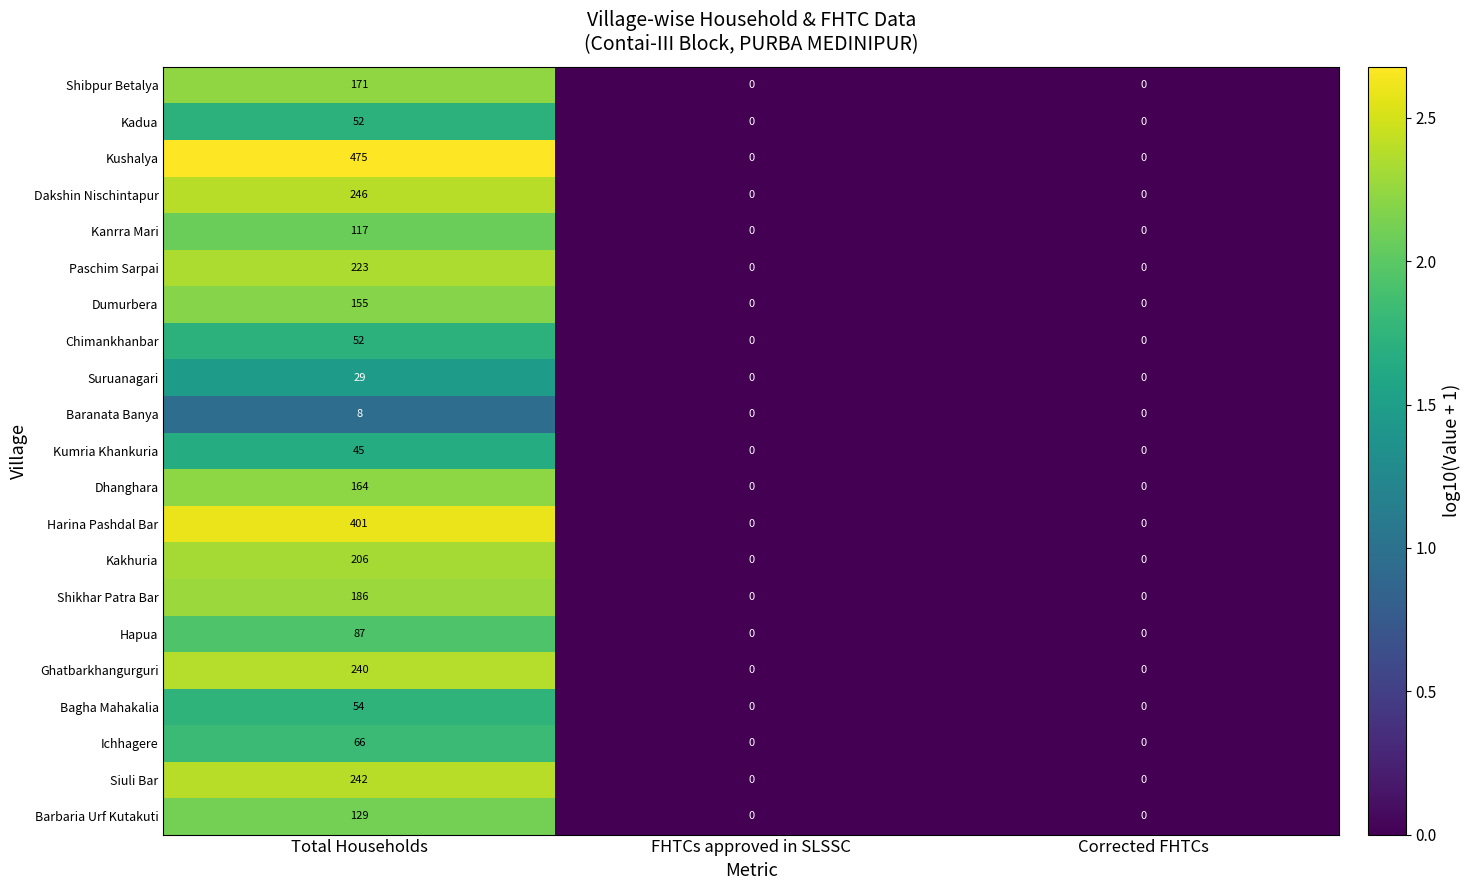

Which series has the largest range (max minus min)?

Kushalya